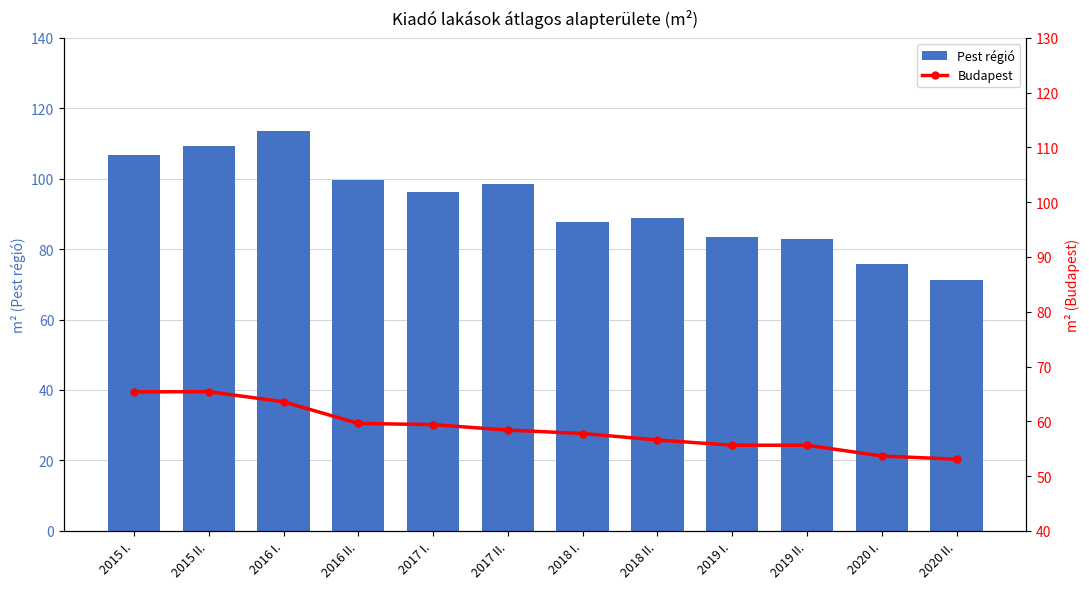

Rank the series at 2016 II. from lowest to highest value.

Budapest, Pest régió